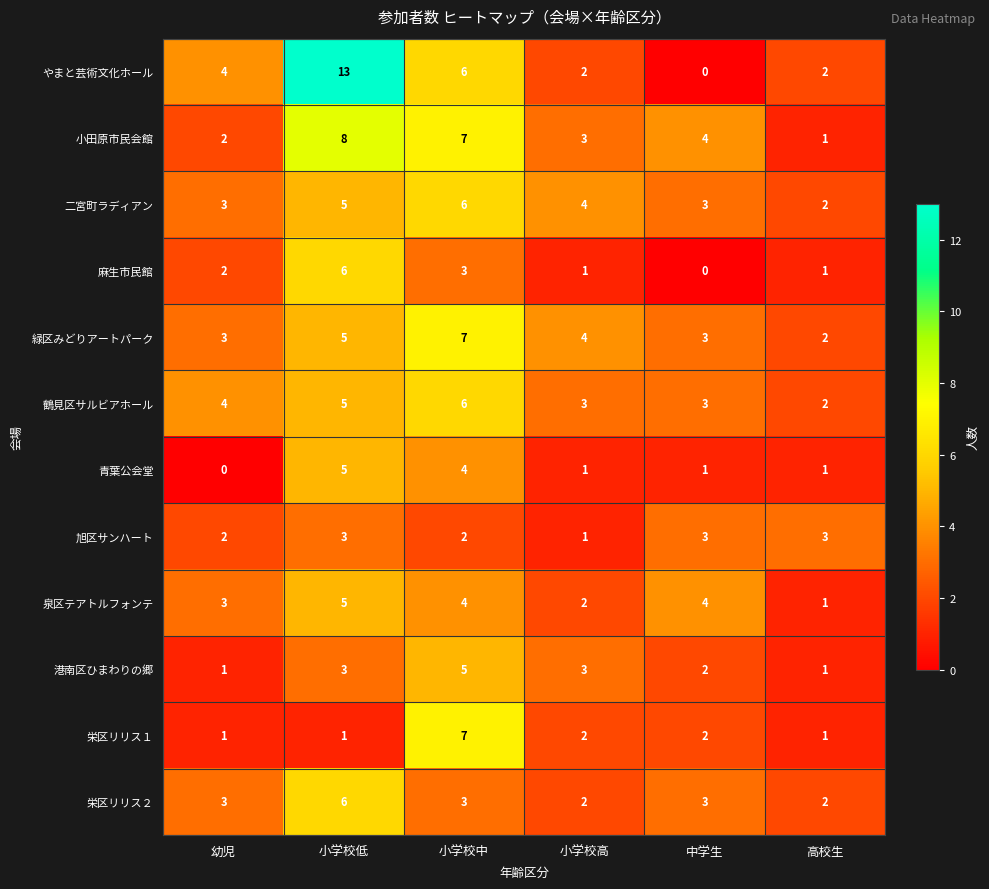

What is the average value of the 鶴見区サルビアホール series?

4